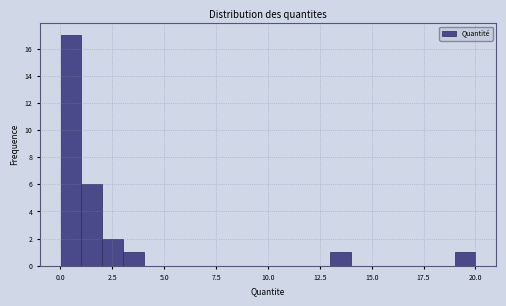

Read against the x-axis, roughly where is the centre of the tallest bar?

0.5